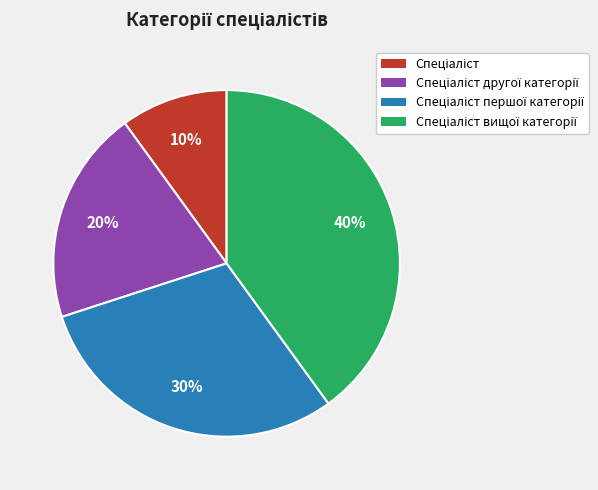

To the nearest percent, what is the difference between the largest and smallest slice percentages?

30%